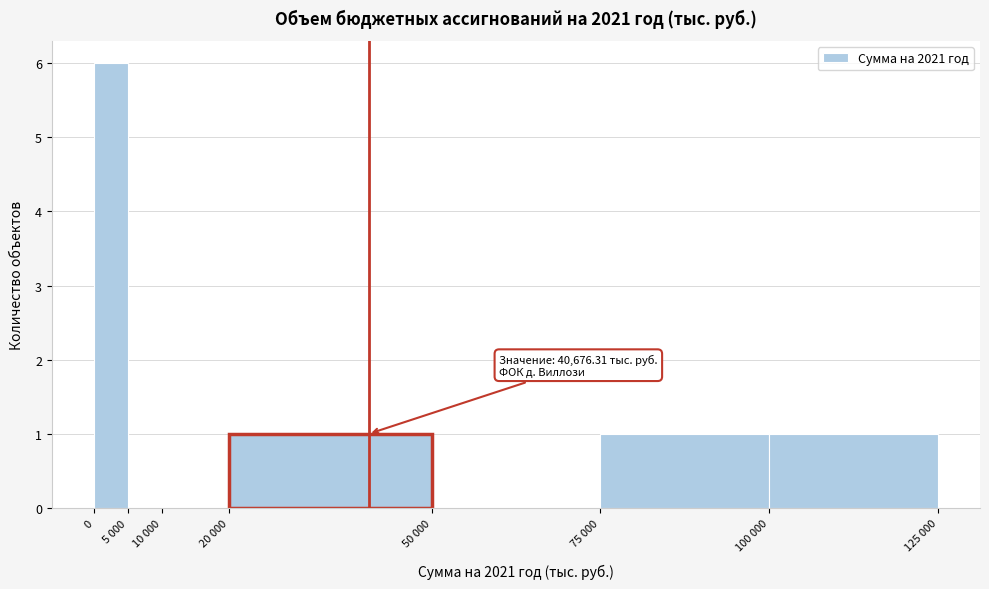

Reading left to right, transcribe all the data shown in this chart.

0=6	5 000=0	10 000=0	20 000=1	50 000=0	75 000=1	100 000=1